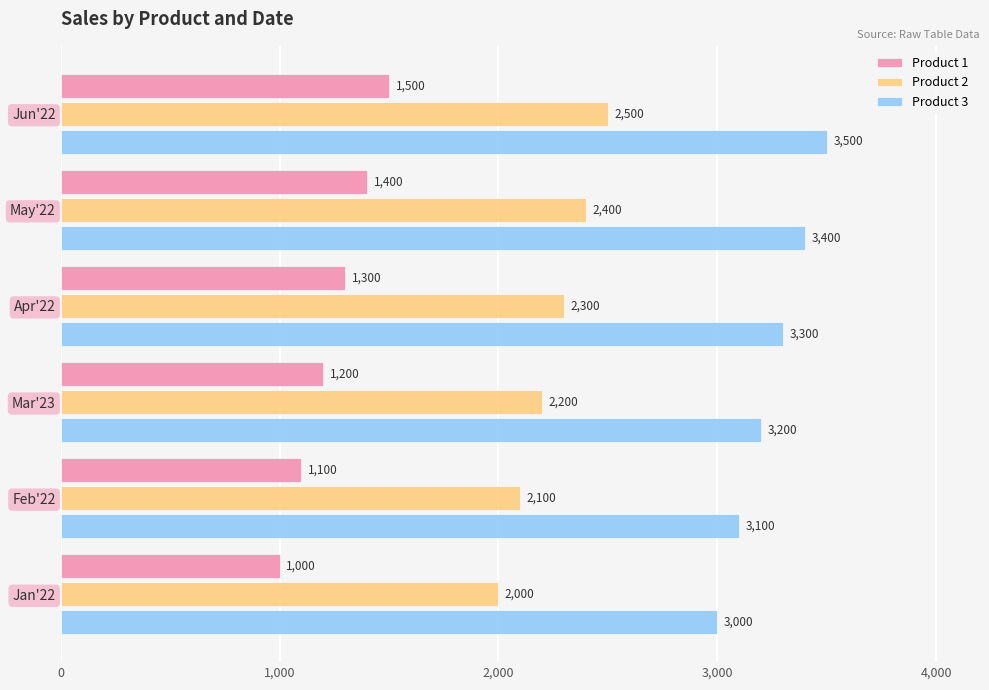

What is the spread (max minus min) of values at Jan'22?

2000